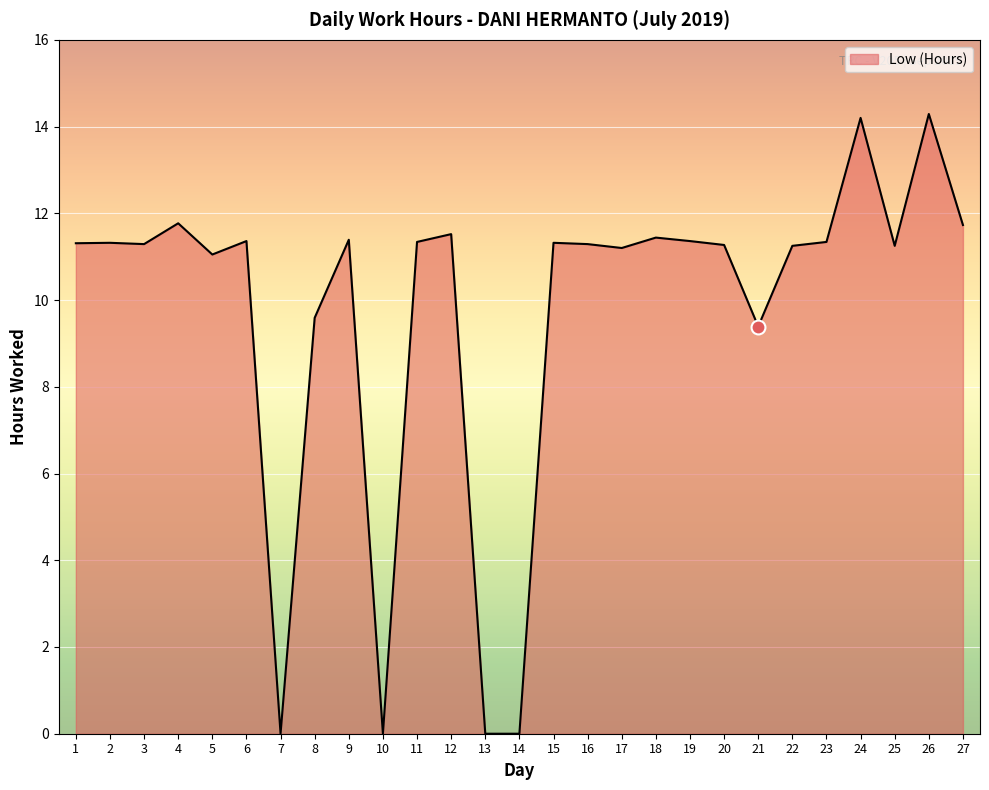

Approximately how many times larger is the value at 24 compared to 27?

1.2